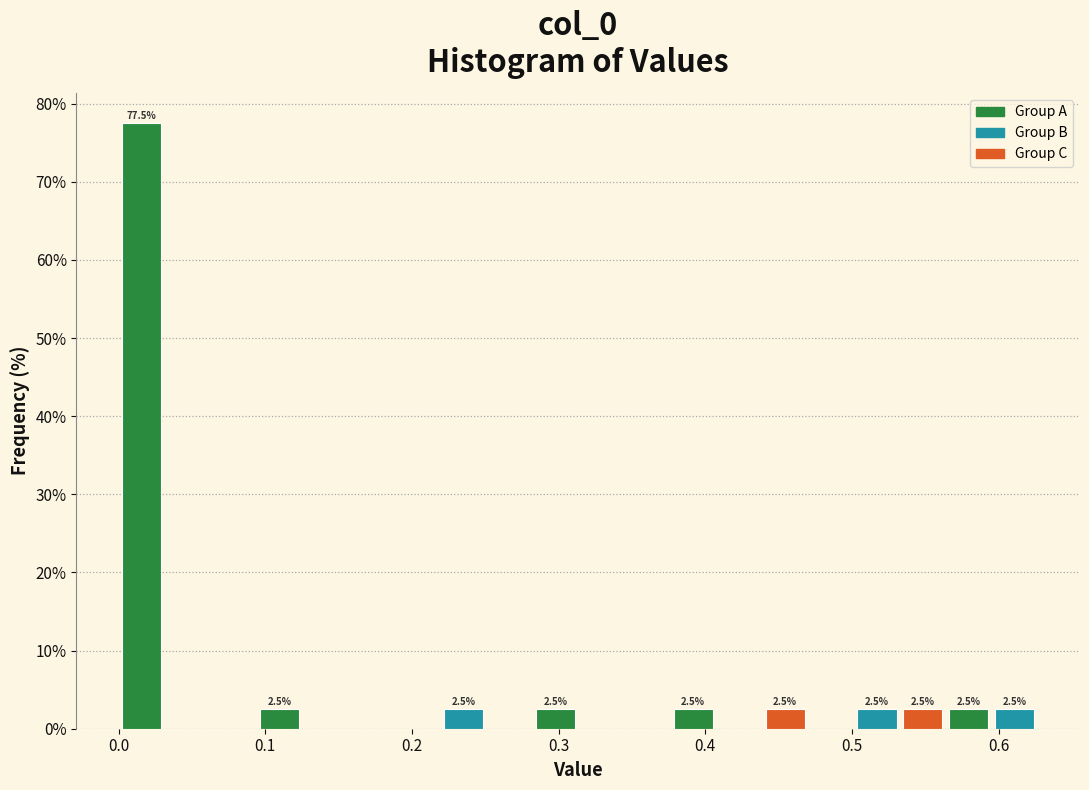

Read against the x-axis, roughly where is the centre of the tallest bar?

0.02